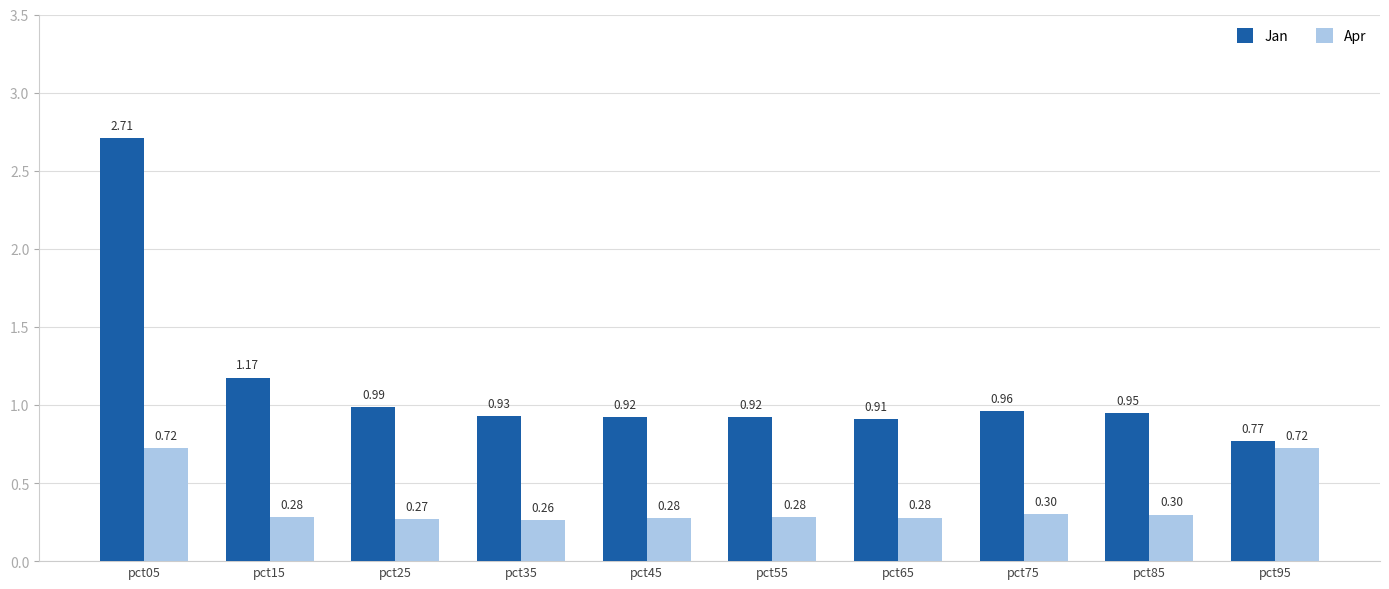

What are all the series names shown in the legend?

Jan, Apr